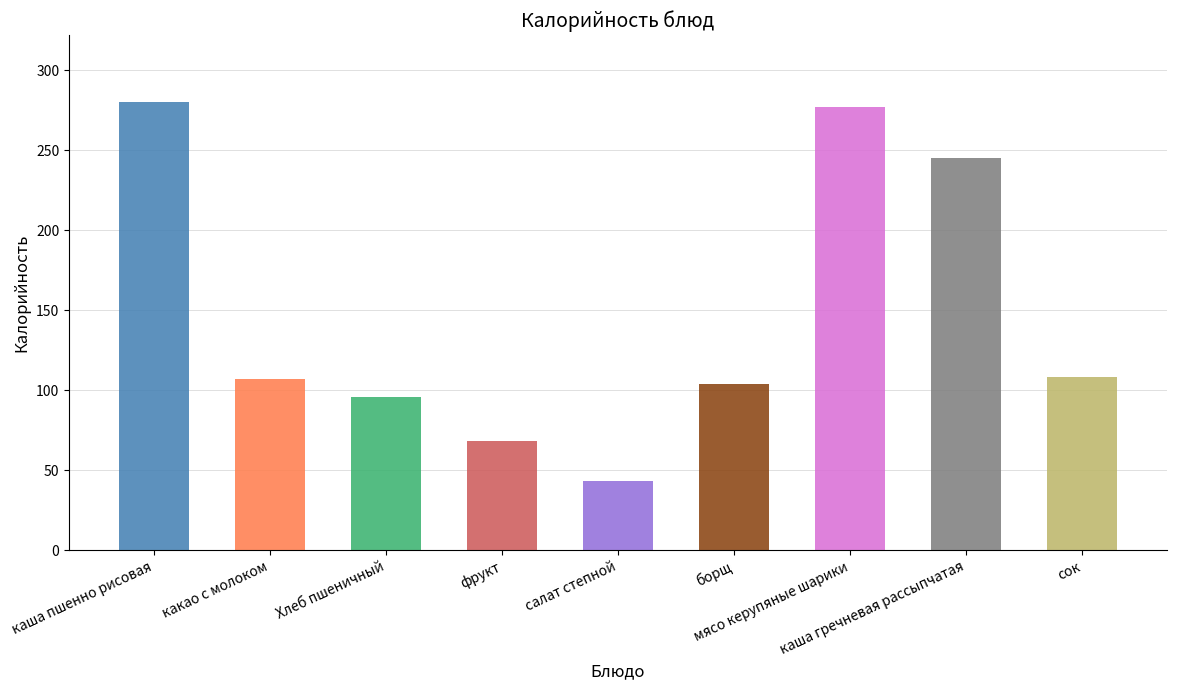

What is the smallest value displayed?

43